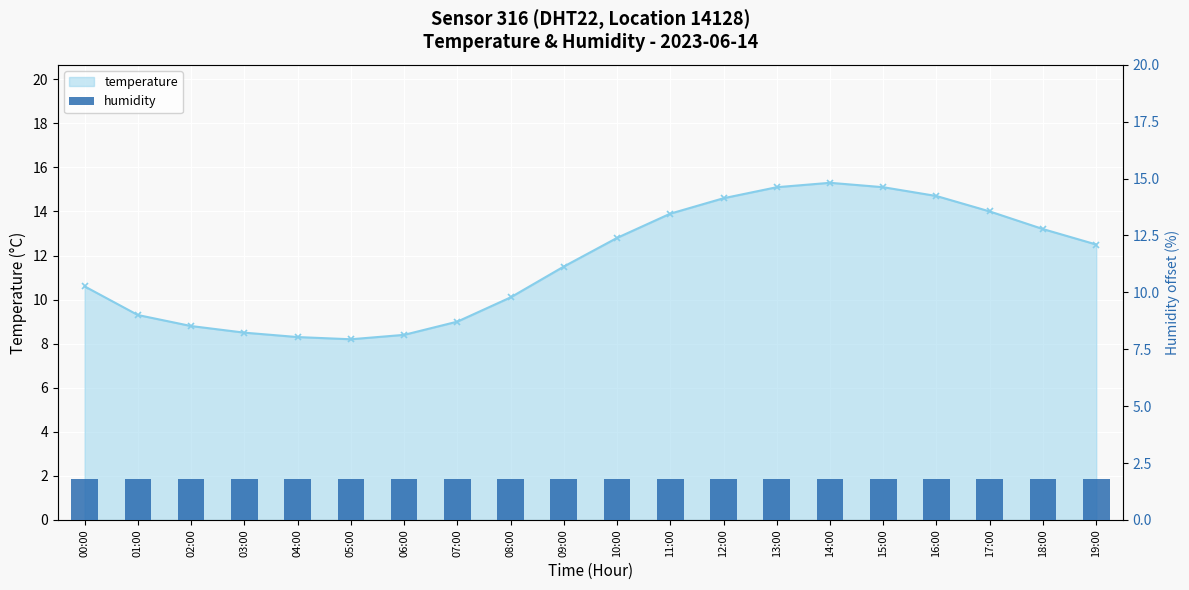

What is the greatest value displayed?

15.3